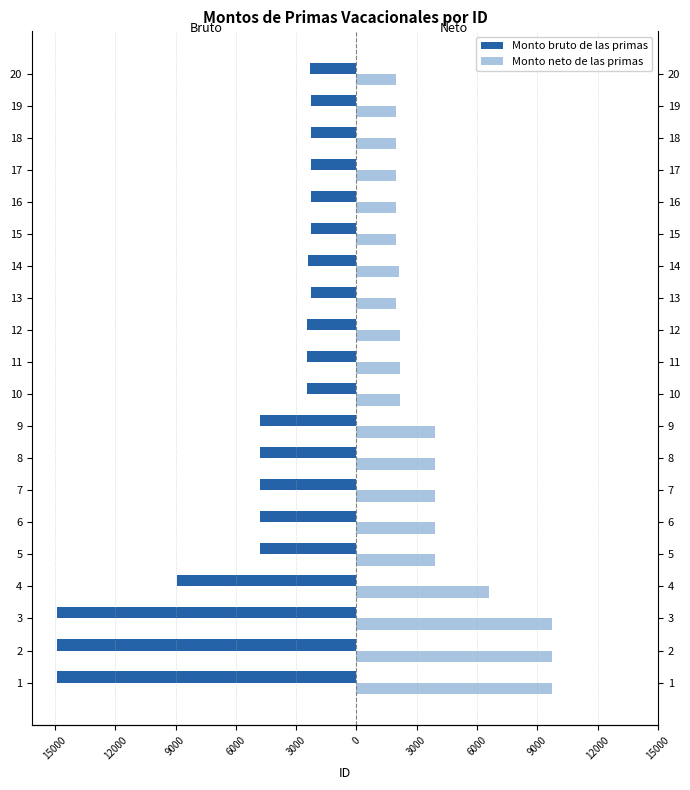

What are all the series names shown in the legend?

Monto bruto de las primas, Monto neto de las primas